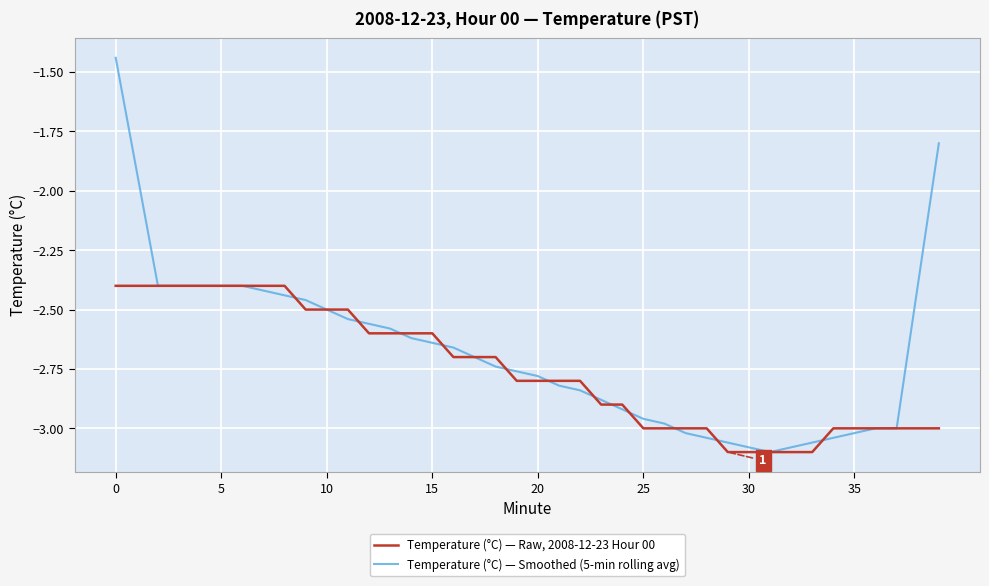

Which series has the largest total across all categories?

Temperature (°C) — Smoothed (5-min rolling avg)